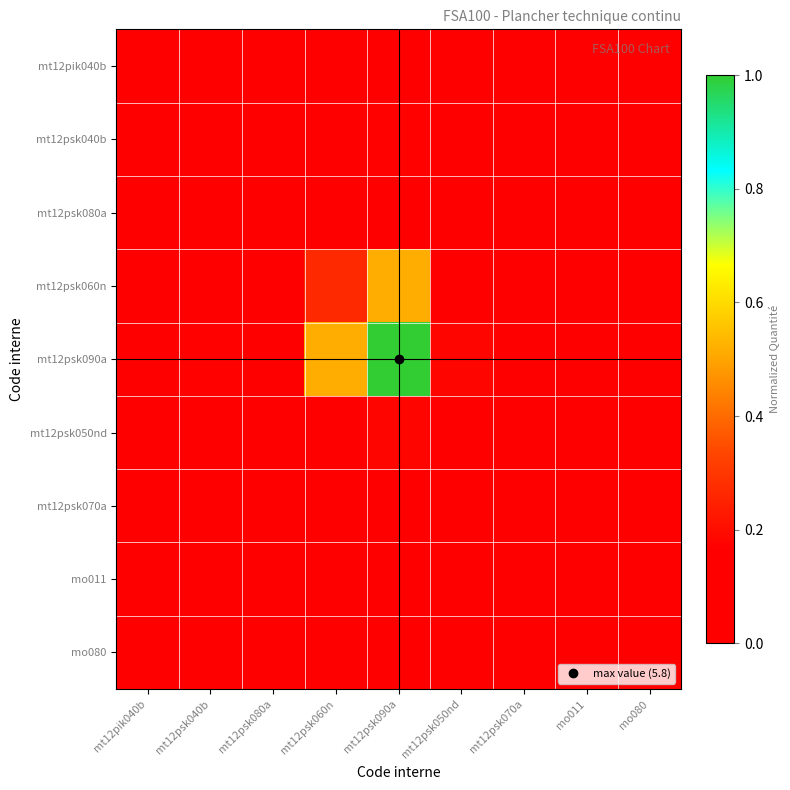

Between mo080 and mt12psk070a, which is larger?

mo080